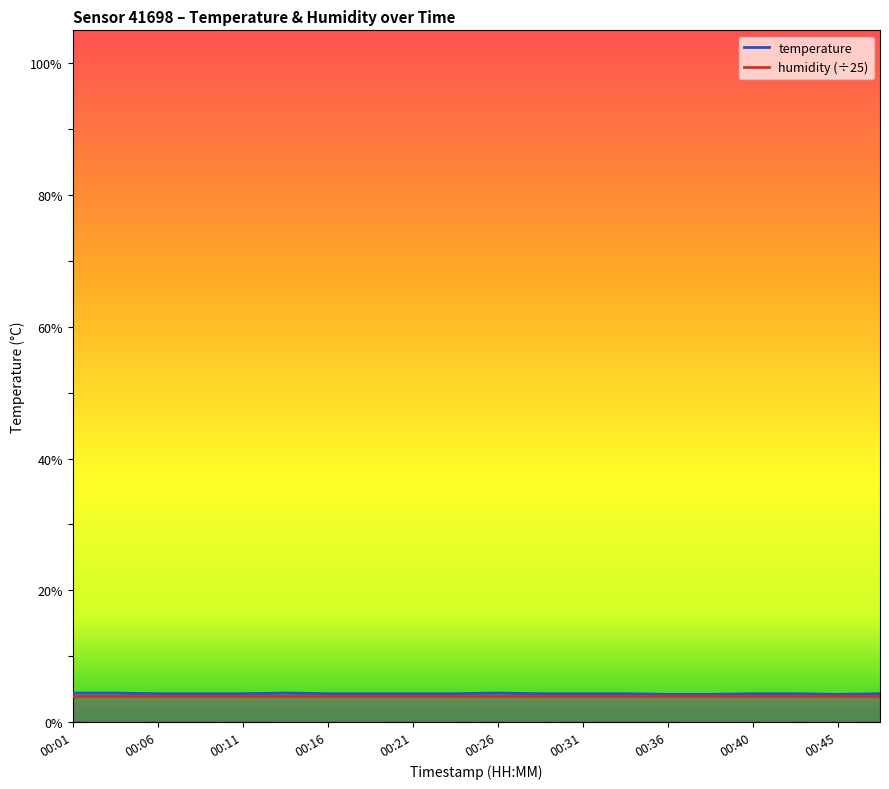

List the labels in order of value, smallest first.

00:36, 00:38, 00:45, 00:06, 00:08, 00:11, 00:16, 00:18, 00:21, 00:23, 00:28, 00:31, 00:33, 00:40, 00:43, 00:48, 00:01, 00:04, 00:13, 00:26